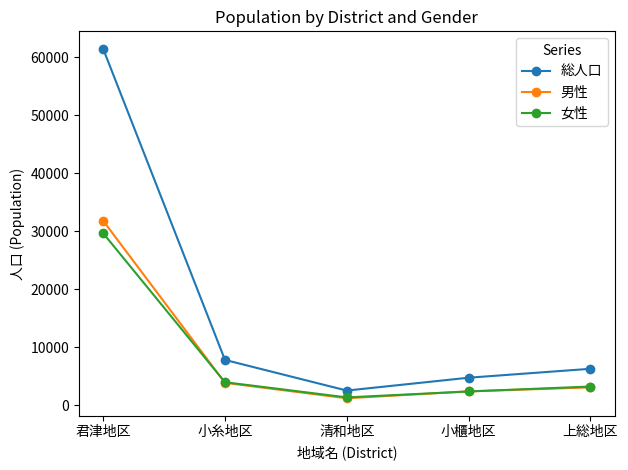

Read the 女性 value at 小糸地区.

3947